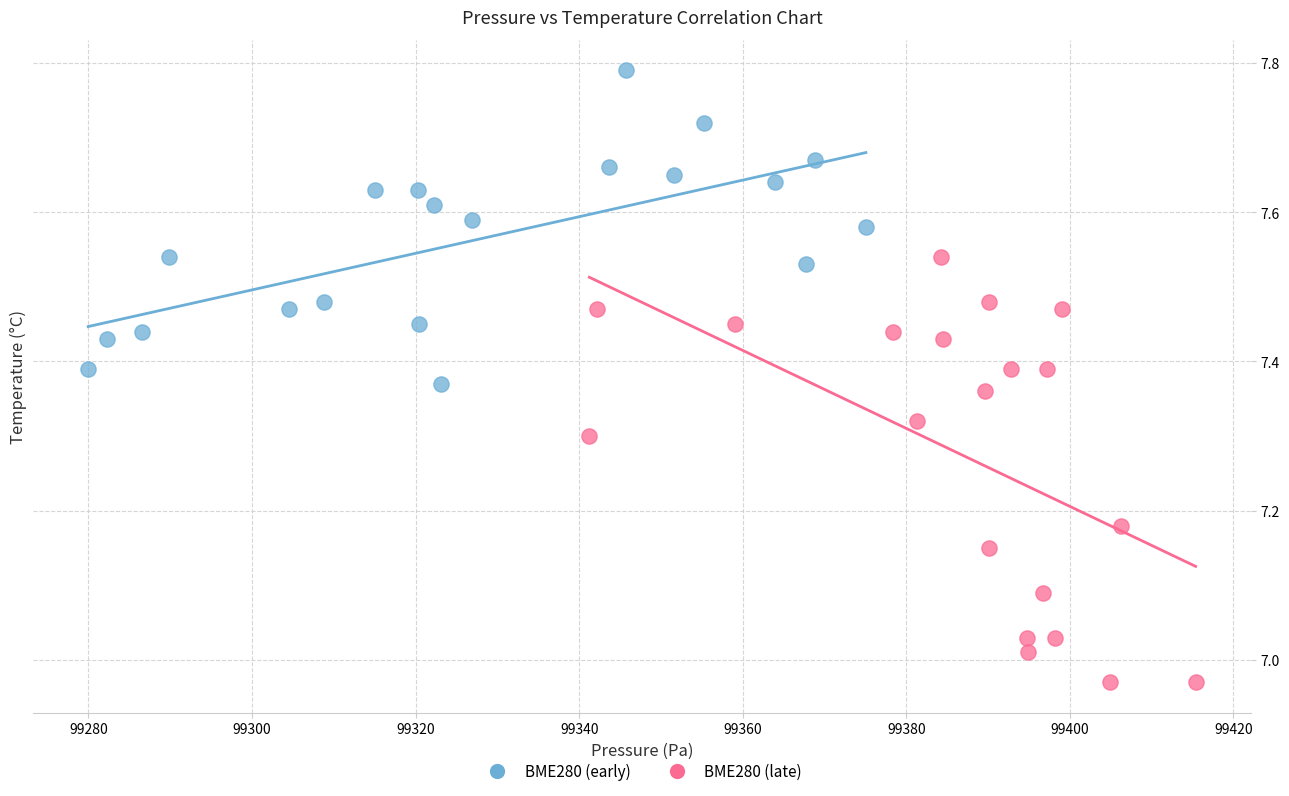

Which series contains the lowest Y value?

BME280 (late)